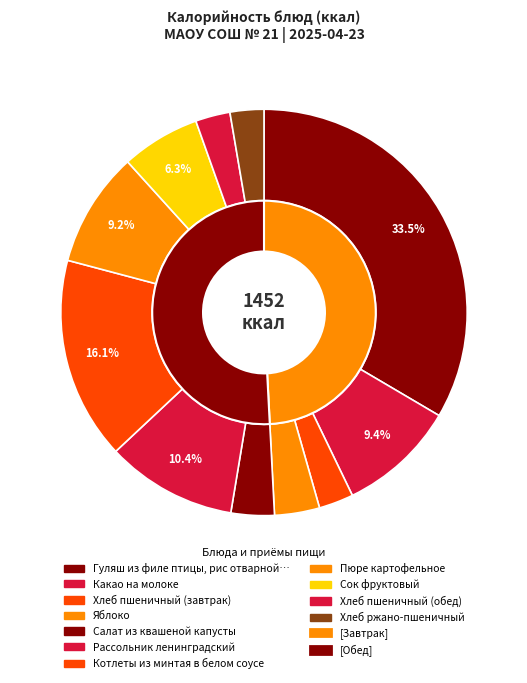

Approximately how many times larger is the value at Хлеб пшеничный (обед) compared to Пюре картофельное?

0.3